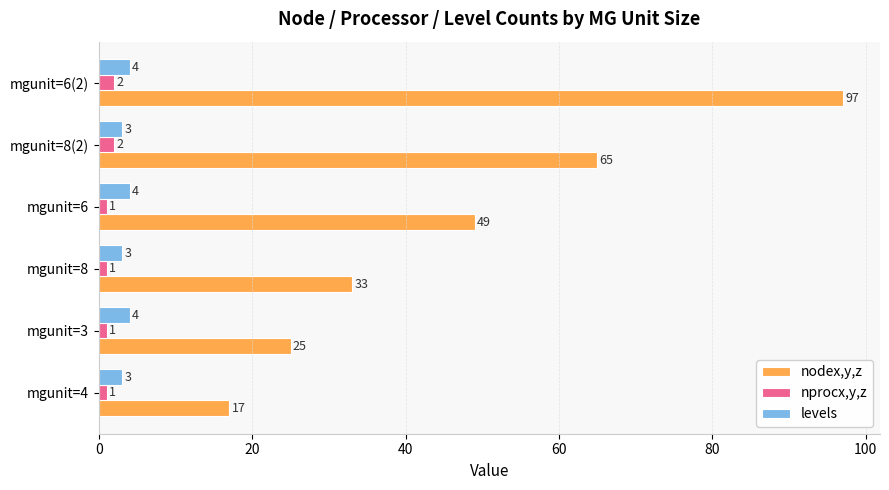

The value of nprocx,y,z at mgunit=3 is 1. True or false?

True